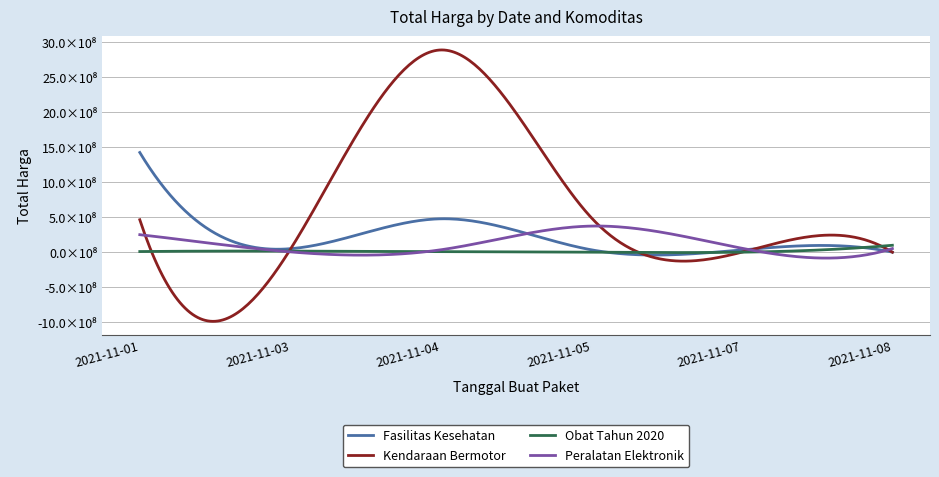

Between which two adjacent categories do Peralatan Elektronik and Obat Tahun 2020 first intersect?

2021-11-01 and 2021-11-03